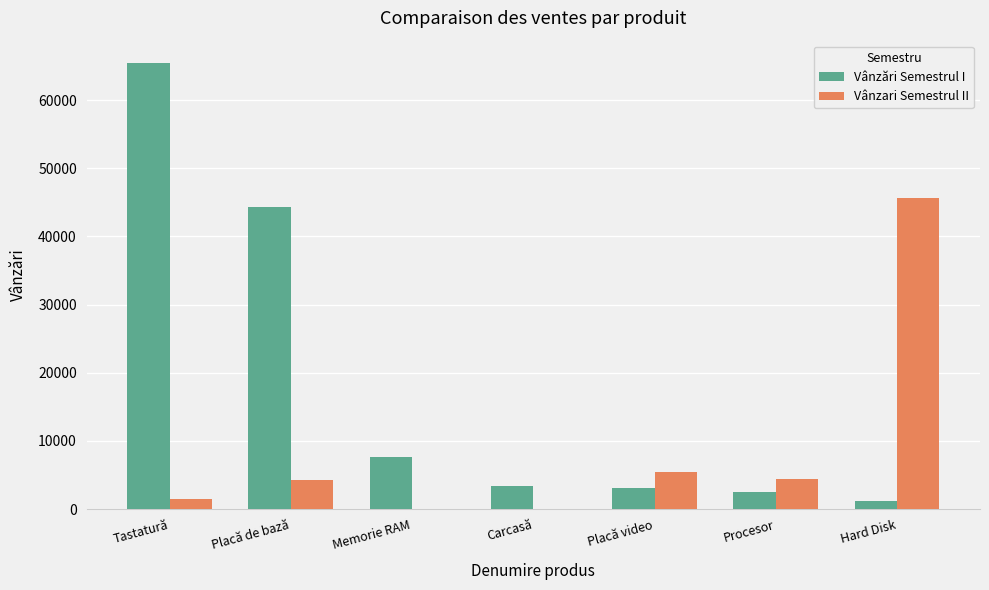

Is the value of Vânzări Semestrul I at Tastatură greater than the value of Vânzari Semestrul II at Placă de bază?

Yes